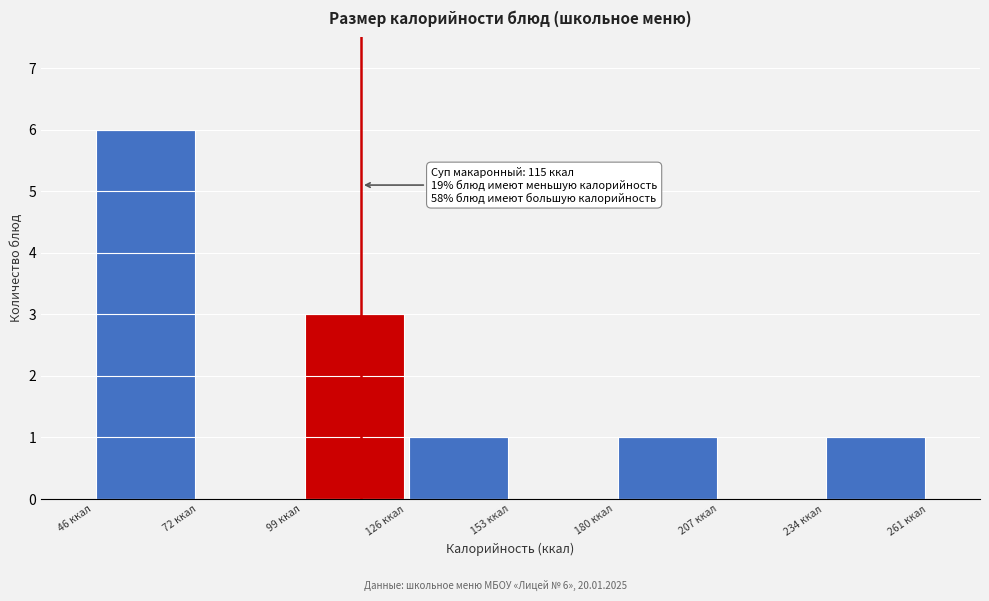

Over which range of the x-axis is the bar tallest?

45 to 75